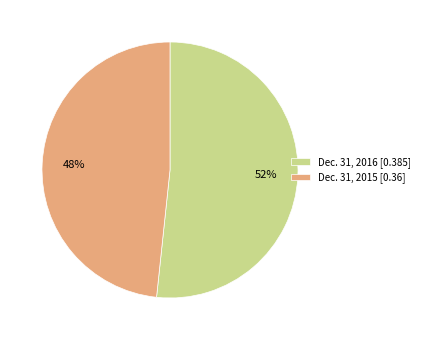

What is the majority slice?

Dec. 31, 2016 [0.385]